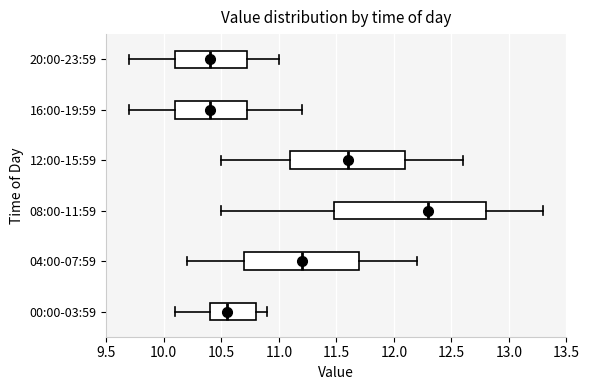

Which box has the furthest to the right median line?

08:00-11:59